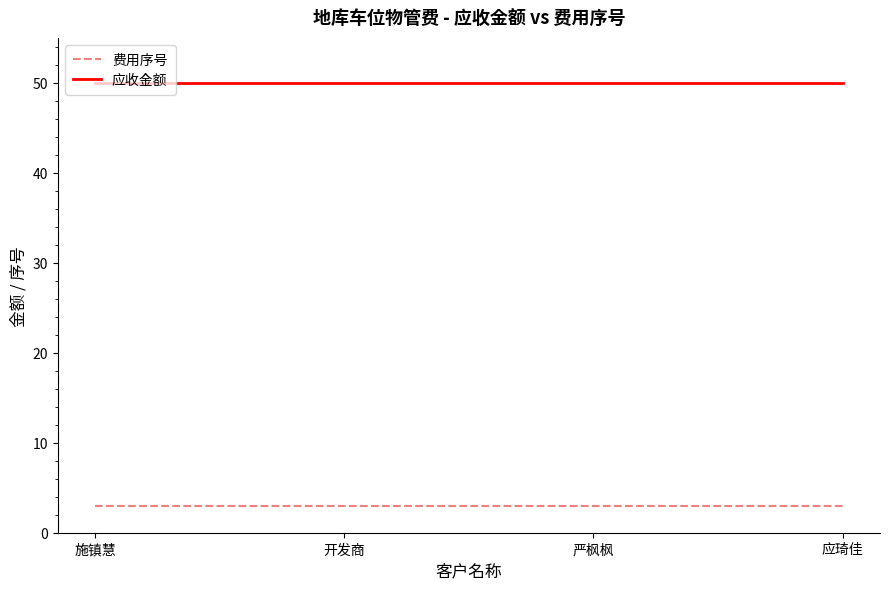

Reading left to right, extract all data points from this chart.

费用序号: 3	3	3	3
应收金额: 50	50	50	50